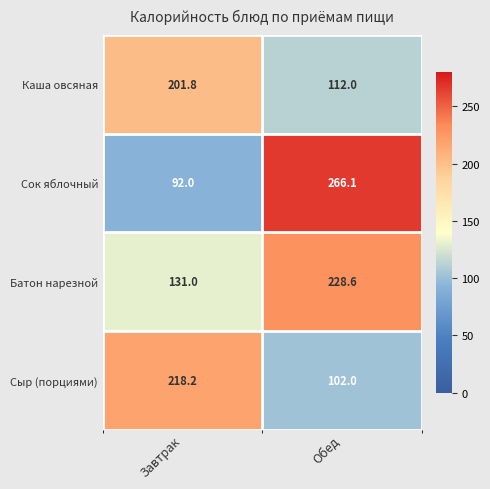

Which category has the lowest value across all series?

Завтрак